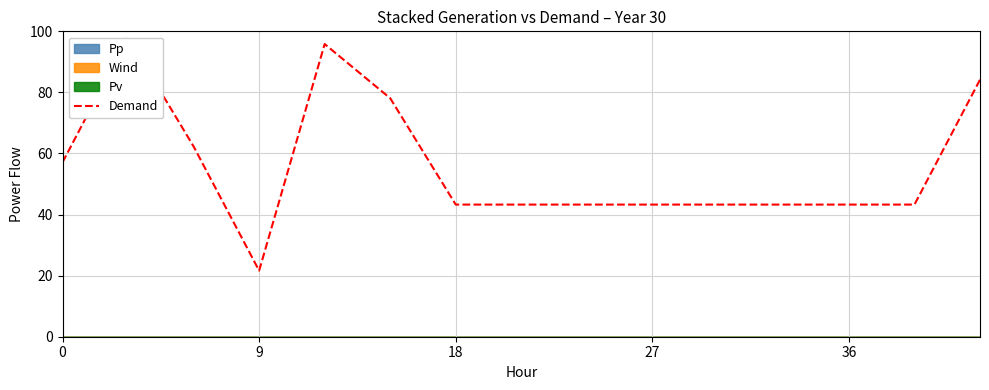

Which category has the lowest value in the Demand series?

9